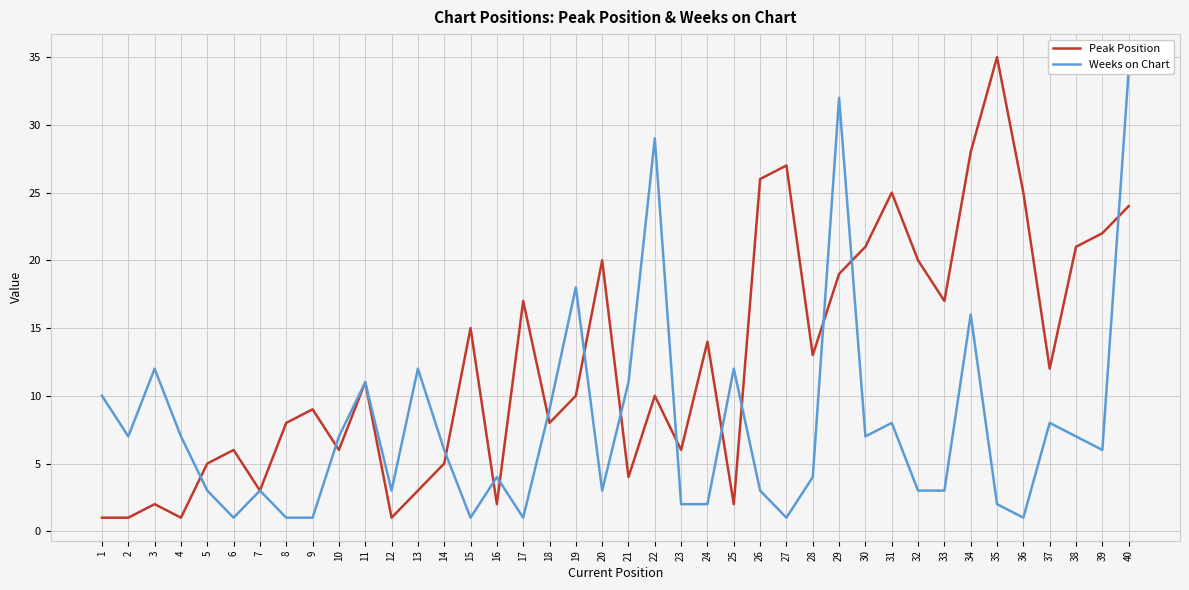

True or false: Weeks on Chart and Peak Position intersect in this chart.

True